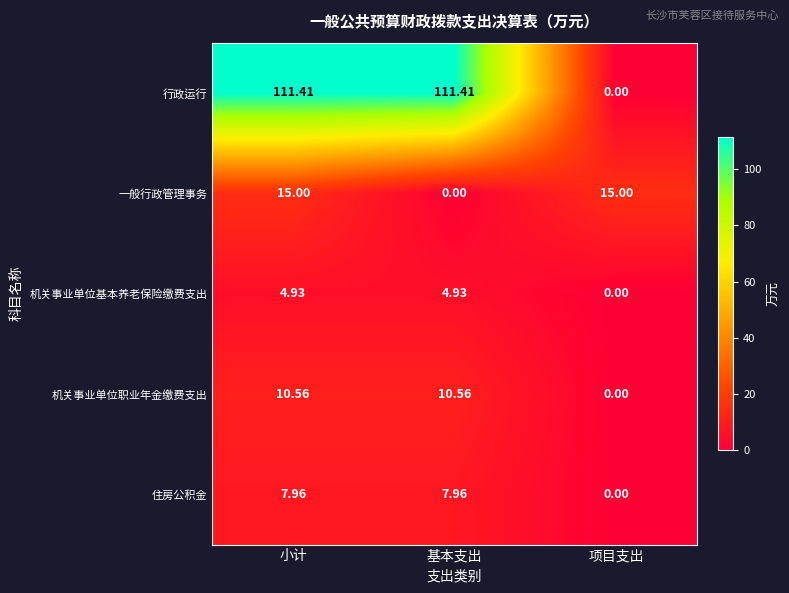

At 基本支出, list the series in order from smallest to largest.

一般行政管理事务, 机关事业单位基本养老保险缴费支出, 住房公积金, 机关事业单位职业年金缴费支出, 行政运行